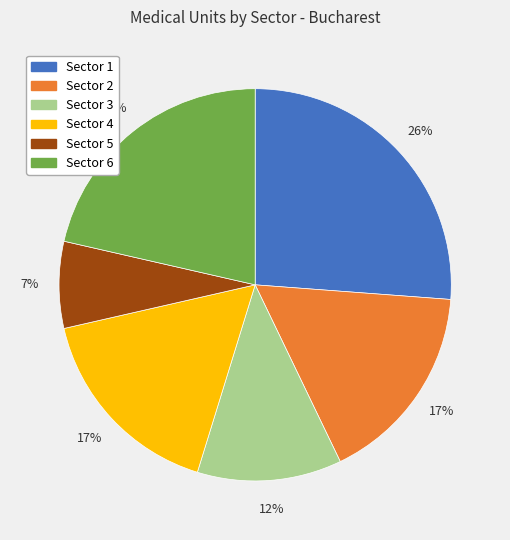

Is it true that Sector 1 is 26% of the pie?

True